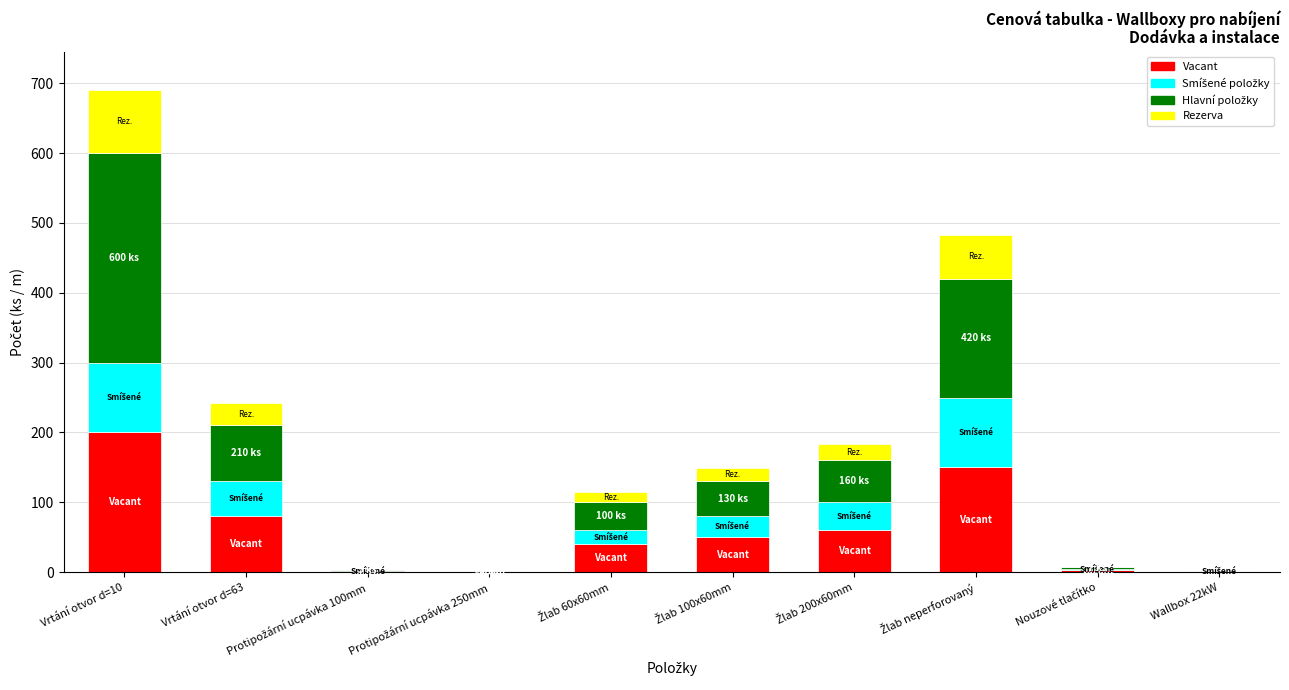

What is the total value across all series at Vrtání otvor d=10?

690.0